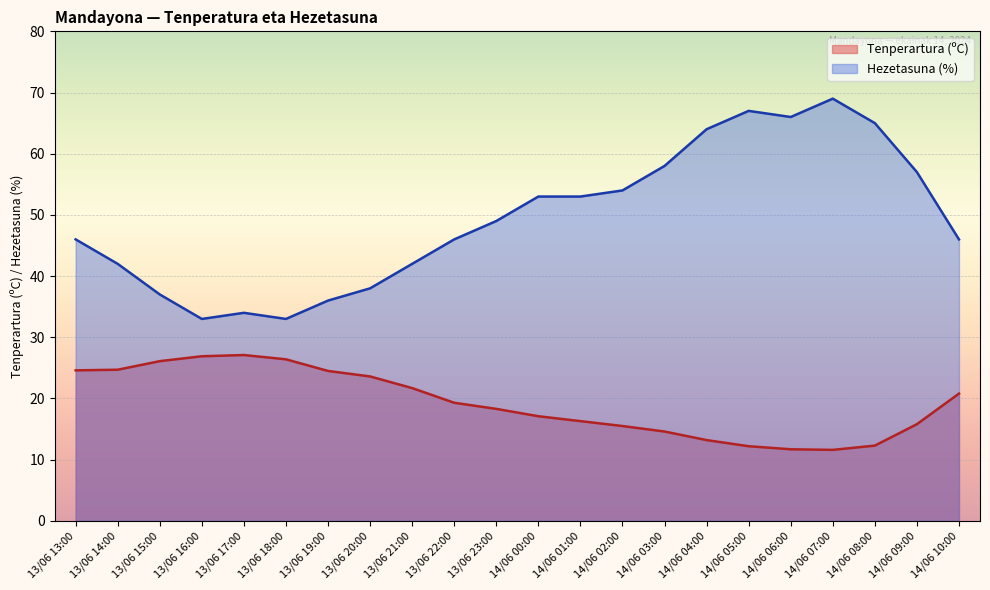

Which has a higher value, 13/06 19:00 or 14/06 10:00?

13/06 19:00